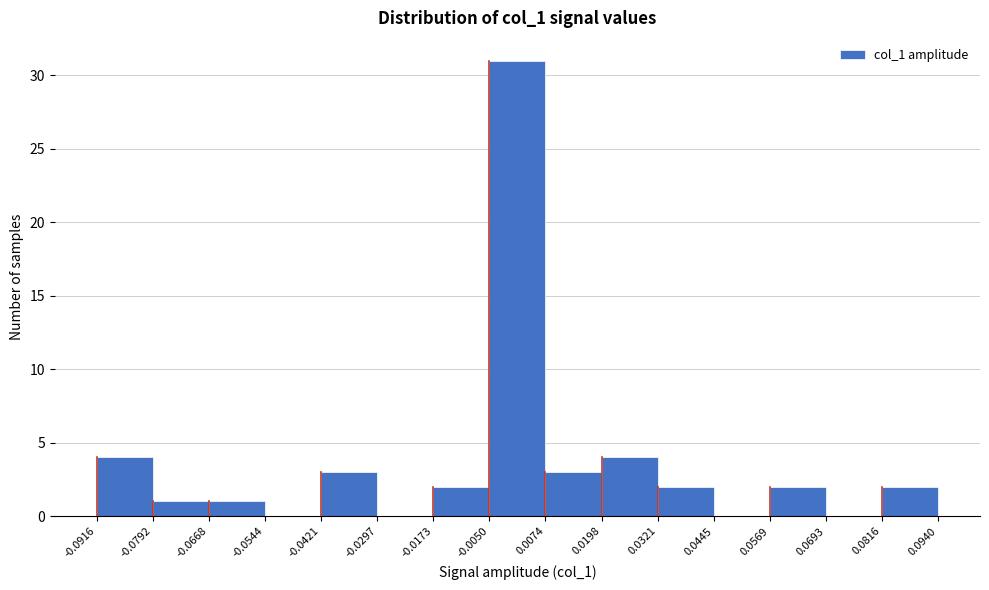

Which range on the x-axis has the tallest bar?

-0.0050 to 0.0074